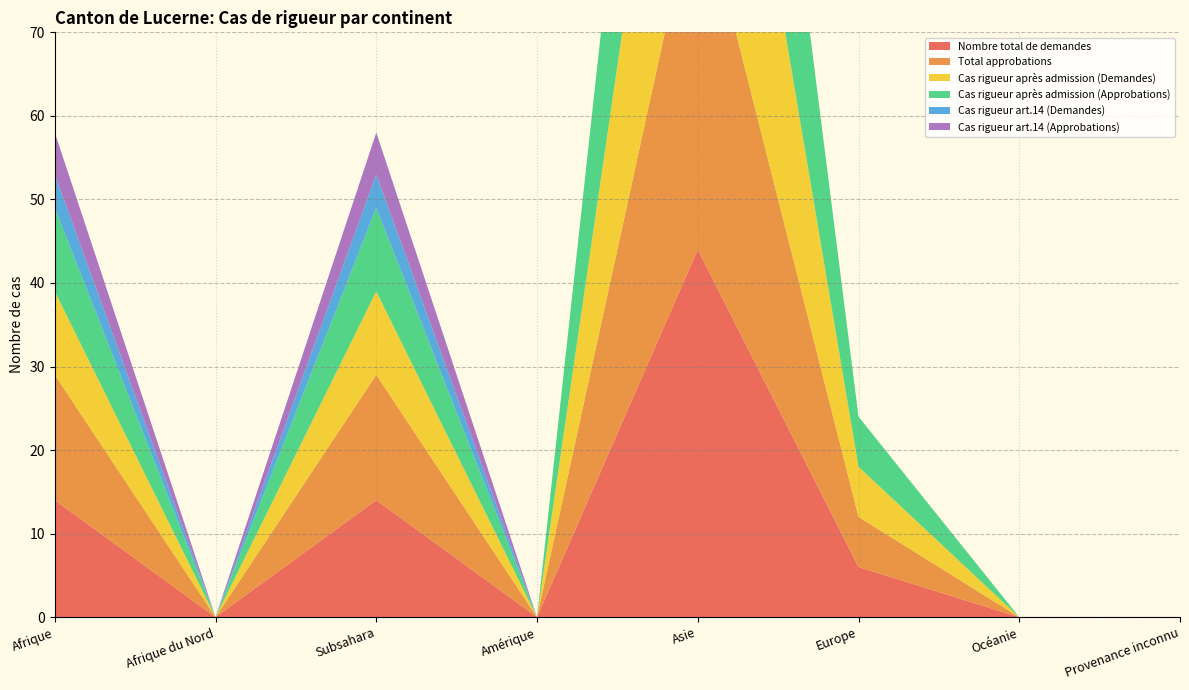

Reading left to right, transcribe all the data shown in this chart.

Nombre total de demandes: 14	0	14	0	44	6	0	0
Total approbations: 15	0	15	0	44	6	0	0
Cas rigueur après admission (Demandes): 10	0	10	0	44	6	0	0
Cas rigueur après admission (Approbations): 10	0	10	0	44	6	0	0
Cas rigueur art.14 (Demandes): 4	0	4	0	0	0	0	0
Cas rigueur art.14 (Approbations): 5	0	5	0	0	0	0	0